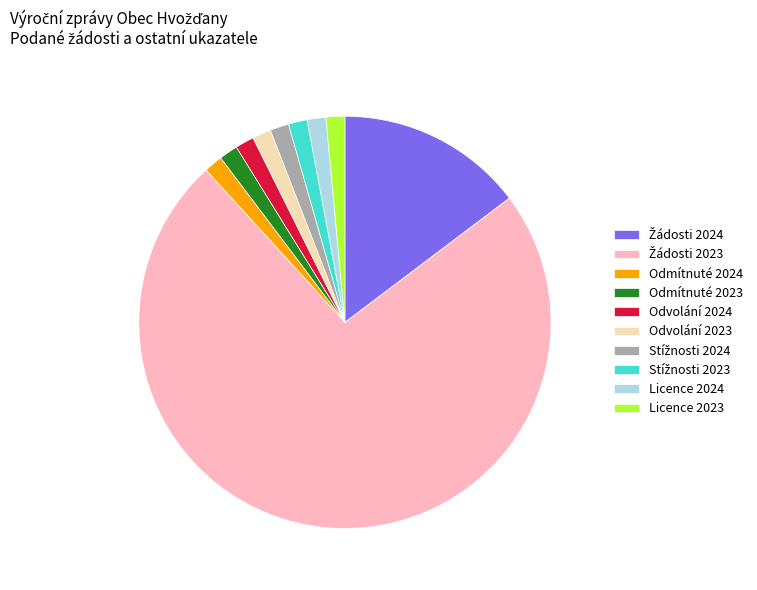

Is it true that Odvolání 2023 is 1% of the pie?

True